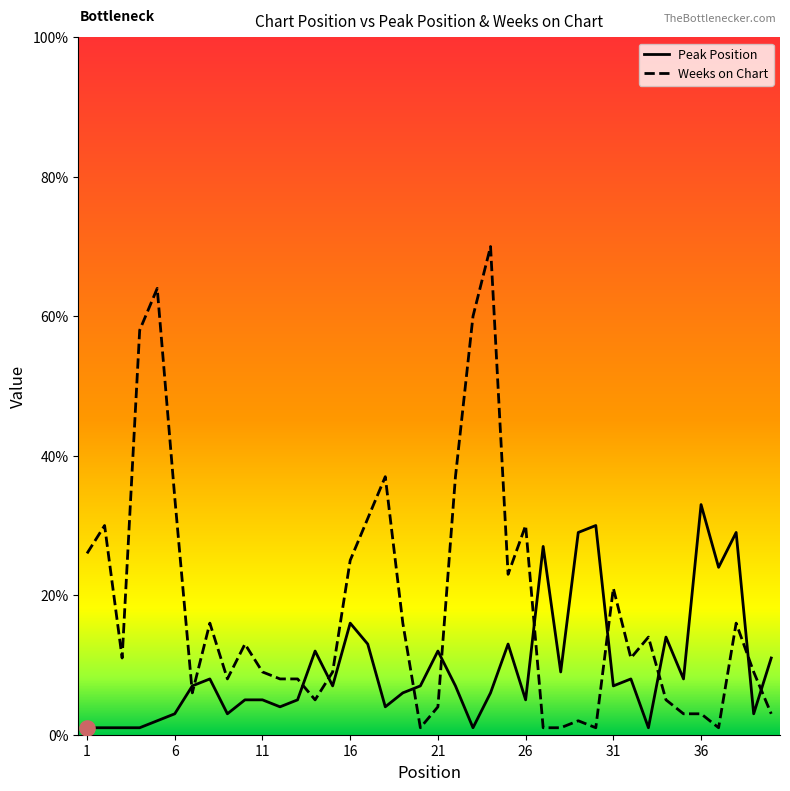

Rank the series by their maximum value, from highest to lowest.

Weeks on Chart, Peak Position